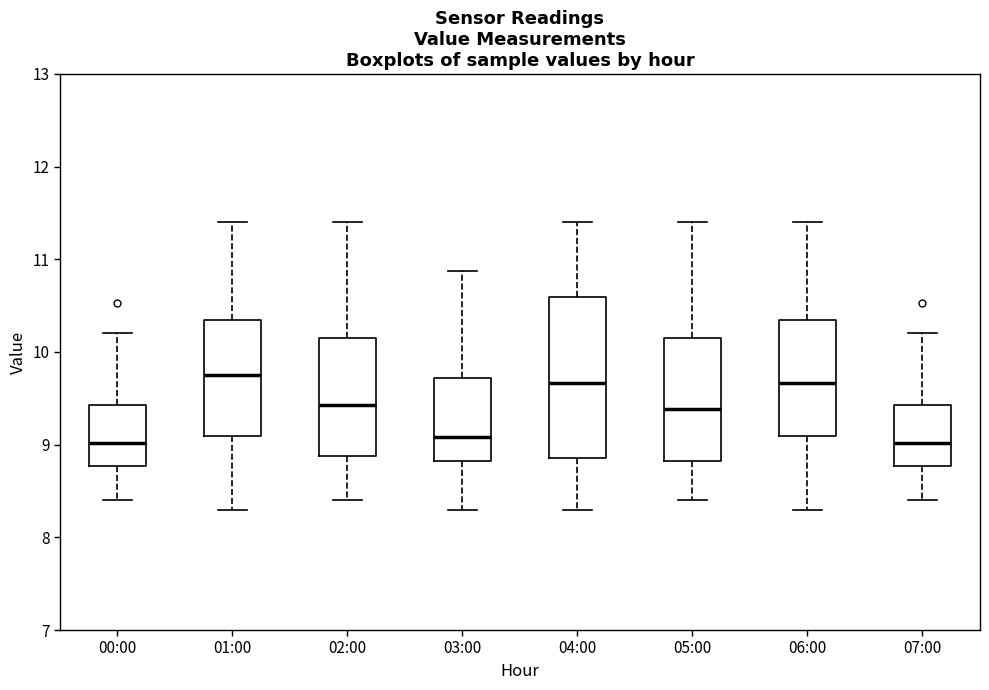

Reading left to right, read every box against the y-axis: the position of its median line, the range the box covers, and the ends of its whiskers. The values are not printed on the chart, so give them approximately, as read against the axis.

00:00: median 9.0, box 8.8 to 9.4, whiskers 8.4 to 10.2
01:00: median 9.8, box 9.1 to 10.3, whiskers 8.3 to 11.4
02:00: median 9.4, box 8.9 to 10.1, whiskers 8.4 to 11.4
03:00: median 9.1, box 8.8 to 9.7, whiskers 8.3 to 10.9
04:00: median 9.7, box 8.9 to 10.6, whiskers 8.3 to 11.4
05:00: median 9.4, box 8.8 to 10.1, whiskers 8.4 to 11.4
06:00: median 9.7, box 9.1 to 10.3, whiskers 8.3 to 11.4
07:00: median 9.0, box 8.8 to 9.4, whiskers 8.4 to 10.2